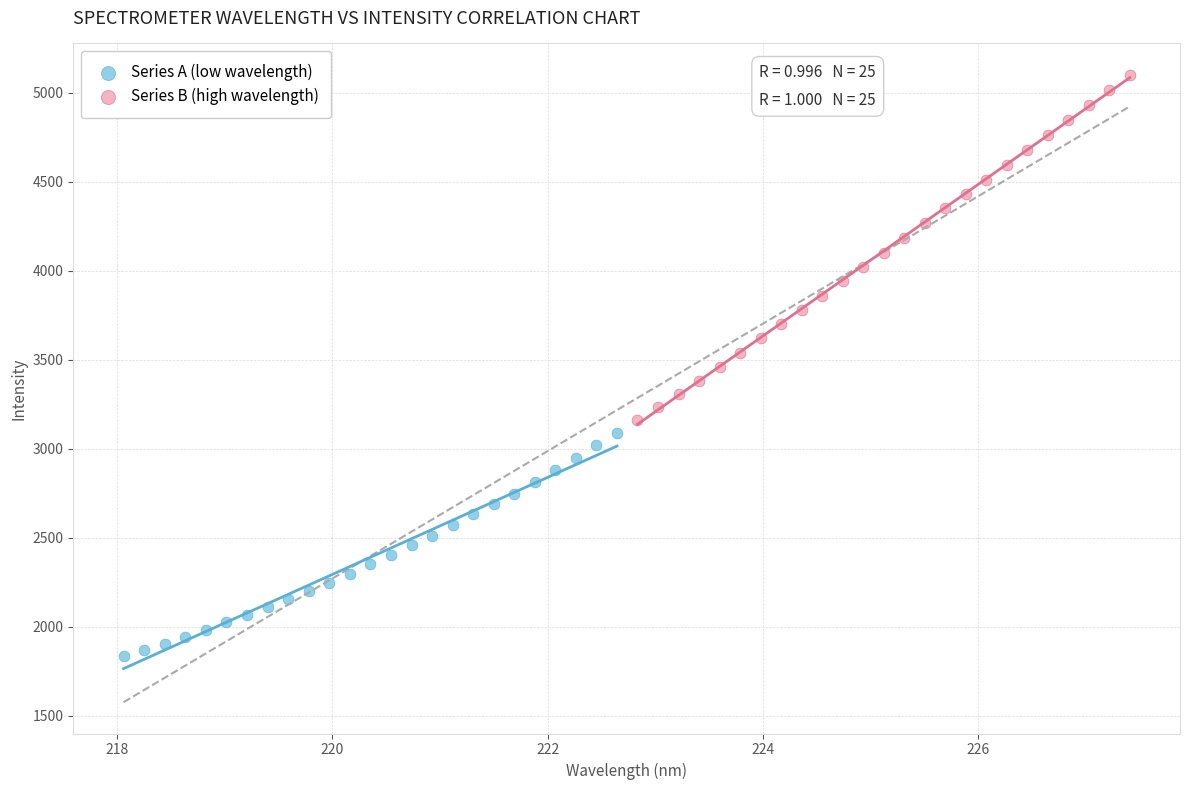

What are all the series names shown in the legend?

Series A (low wavelength), Series B (high wavelength)